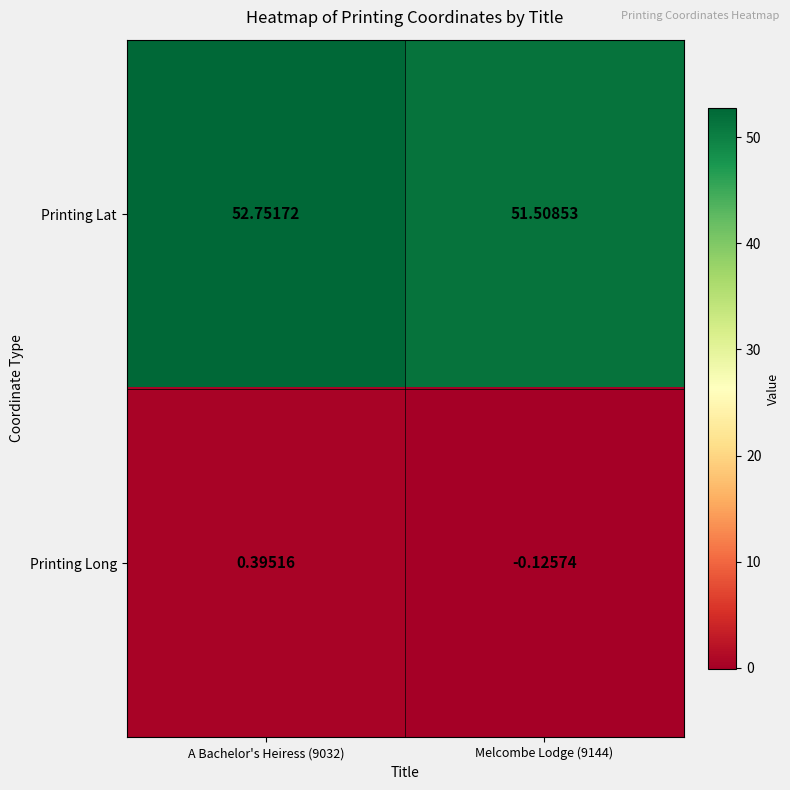

Is the value of Printing Lat at A Bachelor's Heiress (9032) greater than the value of Printing Long at A Bachelor's Heiress (9032)?

Yes